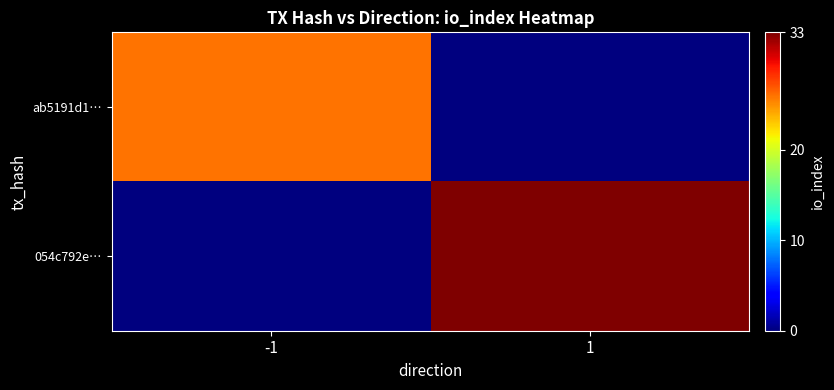

Which series has the largest total across all categories?

054c792e…